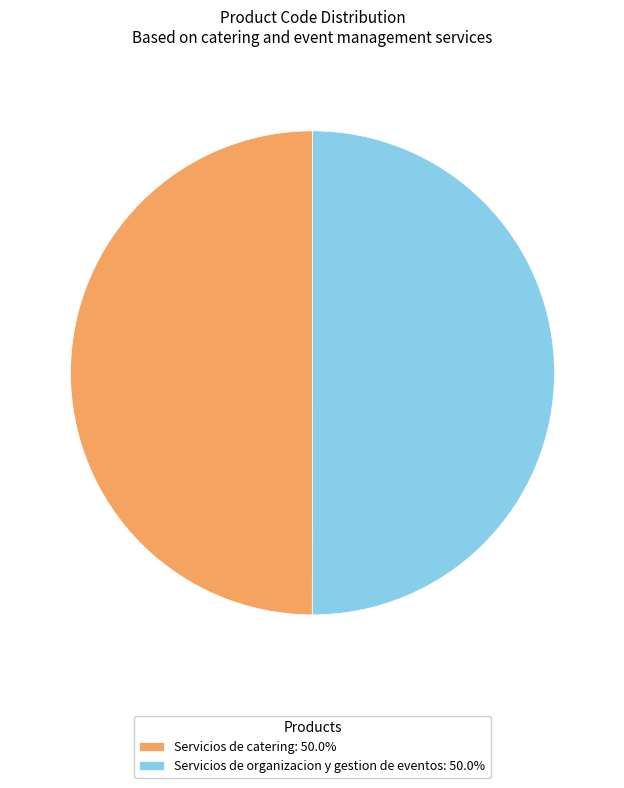

What is the ratio of the value at Servicios de organizacion y gestion de eventos: 50.0% to the value at Servicios de catering: 50.0%?

1.0